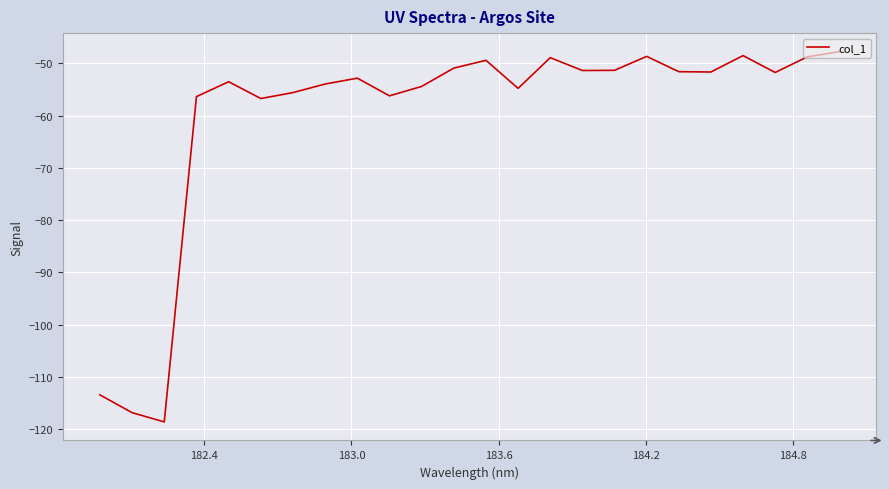

What is the smallest value displayed?

-118.6